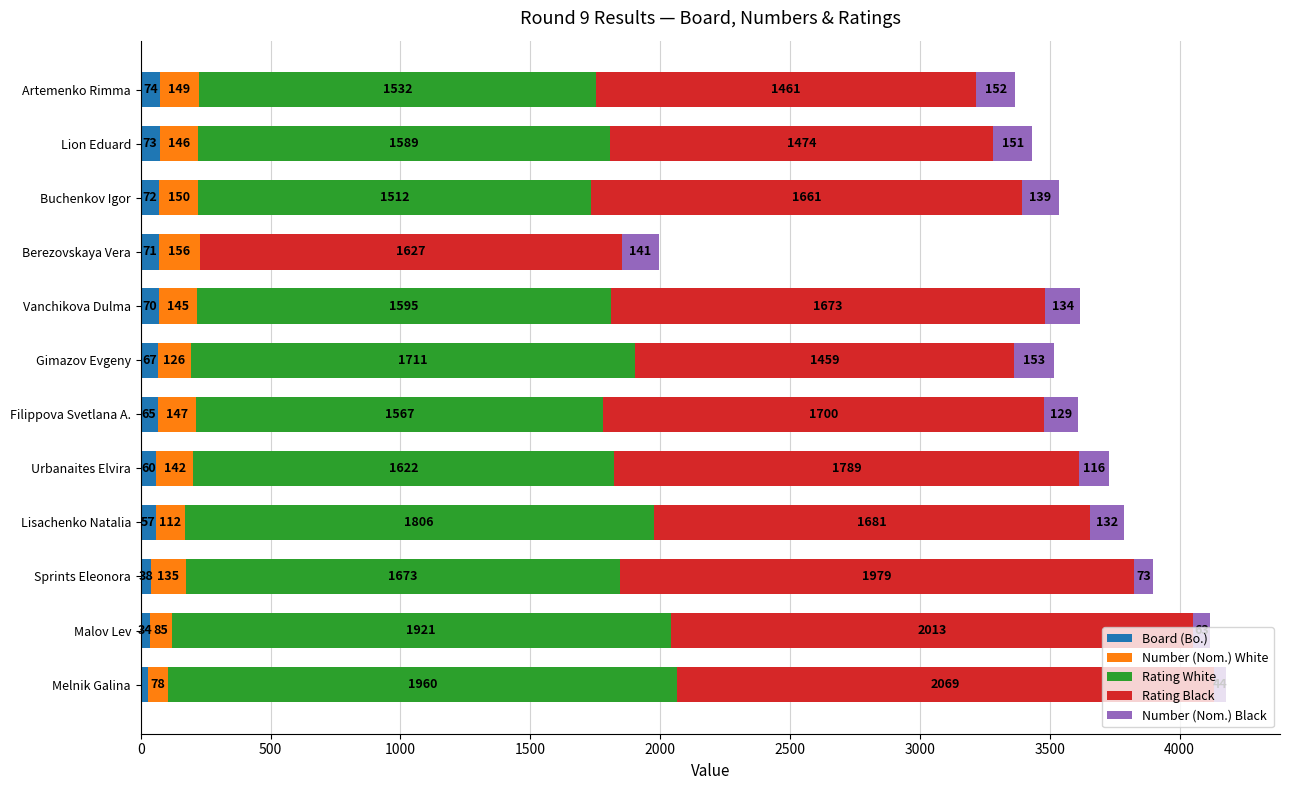

At which label is Board (Bo.) closest to 50?

Lisachenko Natalia